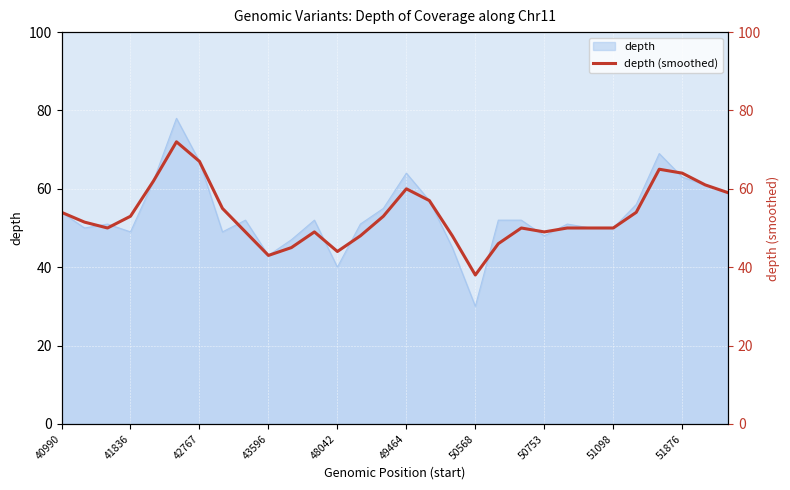

How many lines are shown in the chart?

1